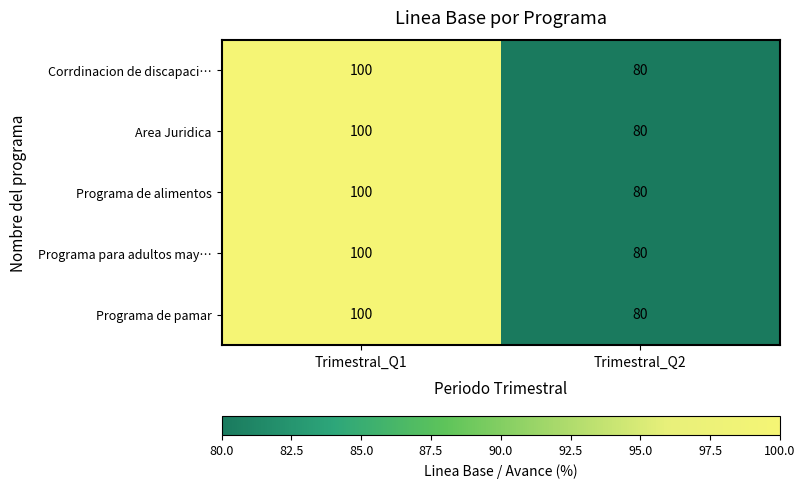

The value of Corrdinacion de discapaci… at Trimestral_Q2 is 80. True or false?

True